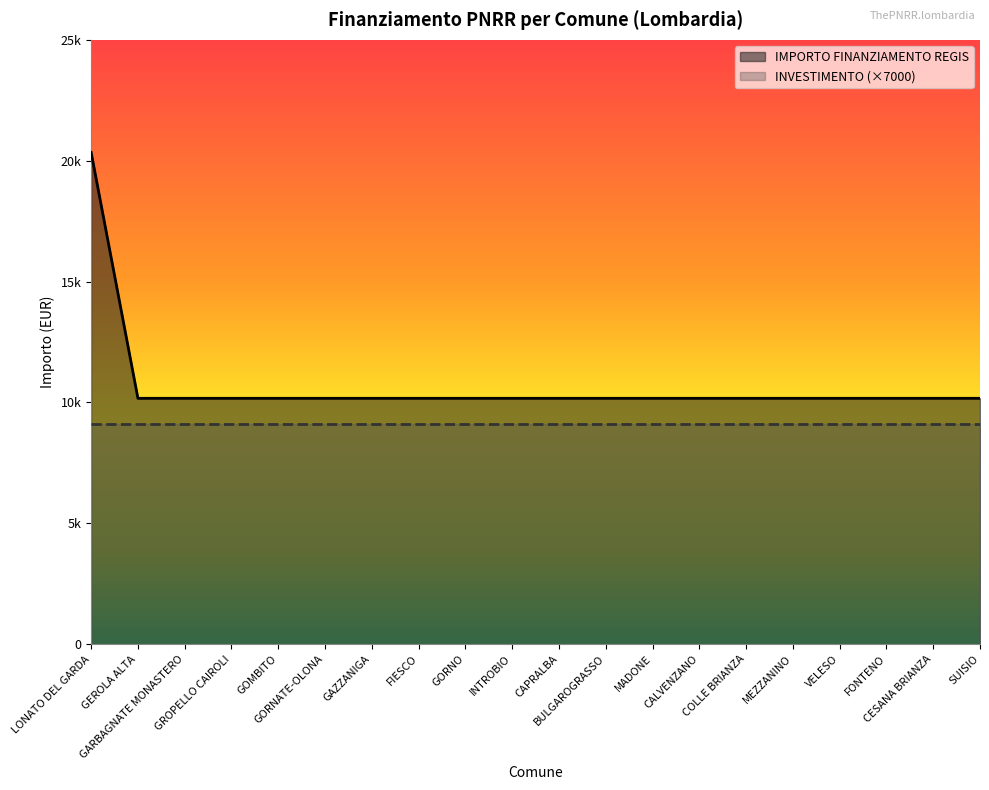

Rank the categories by value from highest to lowest.

LONATO DEL GARDA, GEROLA ALTA, GARBAGNATE MONASTERO, GROPELLO CAIROLI, GOMBITO, GORNATE-OLONA, GAZZANIGA, FIESCO, GORNO, INTROBIO, CAPRALBA, BULGAROGRASSO, MADONE, CALVENZANO, COLLE BRIANZA, MEZZANINO, VELESO, FONTENO, CESANA BRIANZA, SUISIO